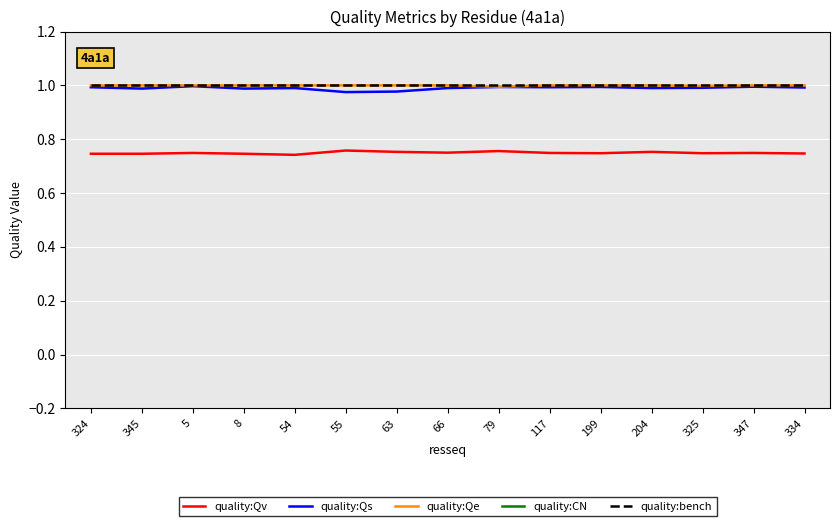

True or false: quality:CN and quality:Qs cross at least once.

False